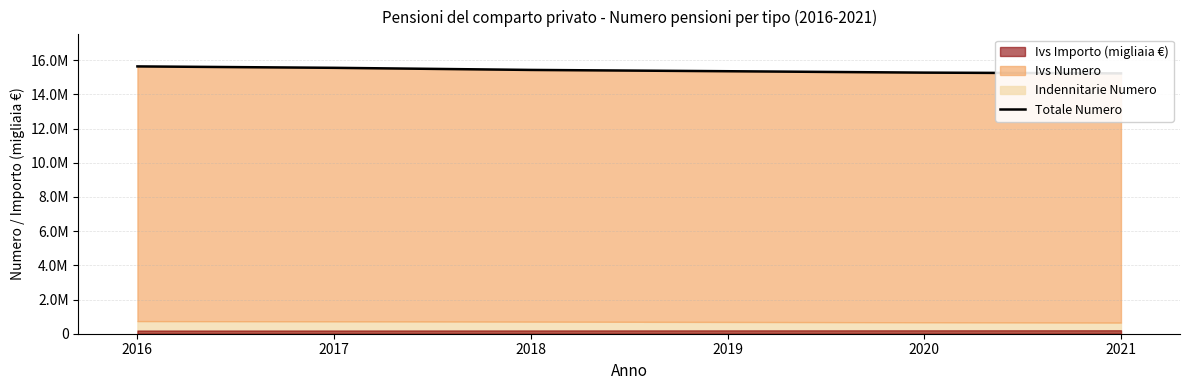

How many lines are shown in the chart?

1